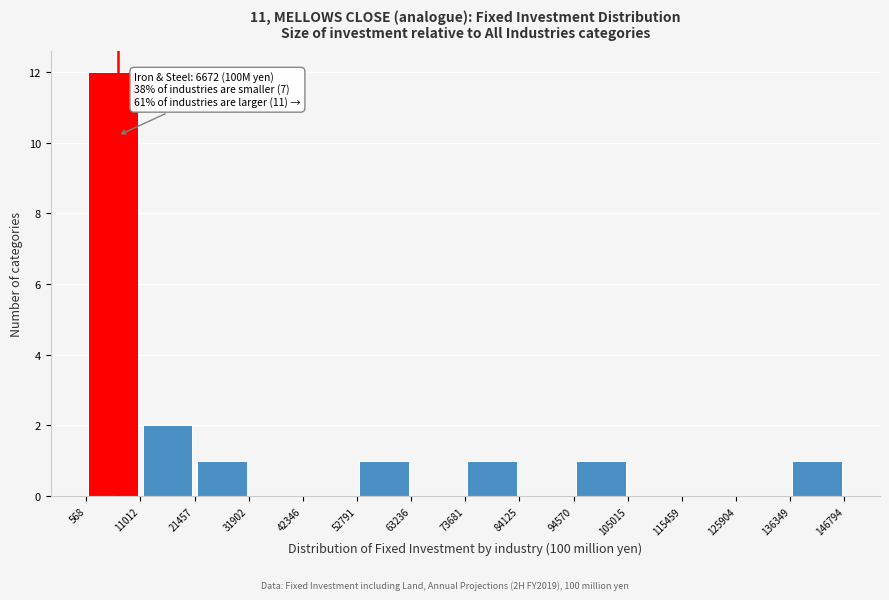

Which range on the x-axis has the tallest bar?

568 to 11012